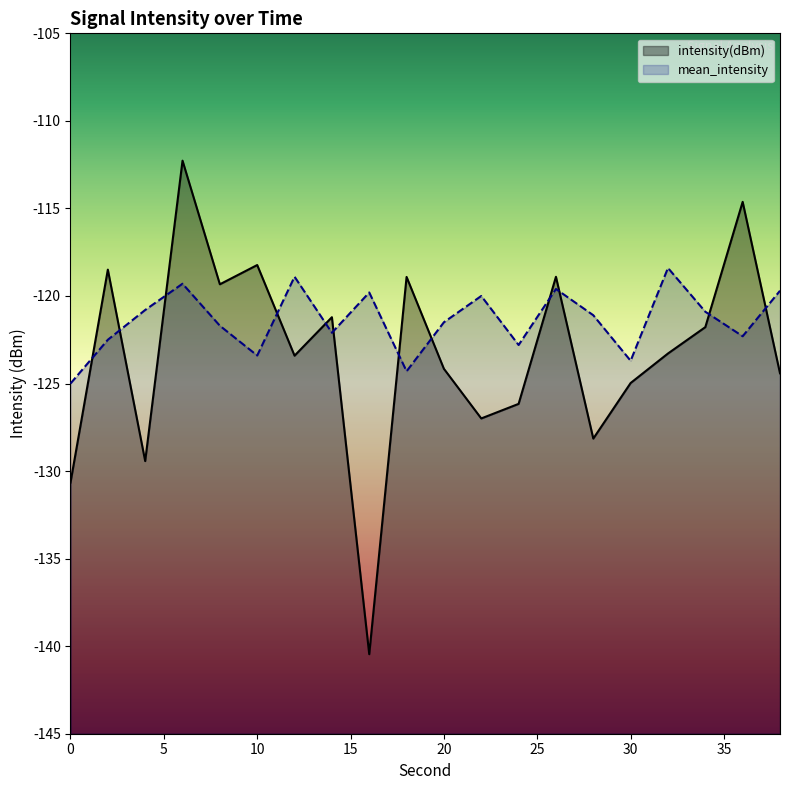

Does the chart display data point markers on the line(s)?

No